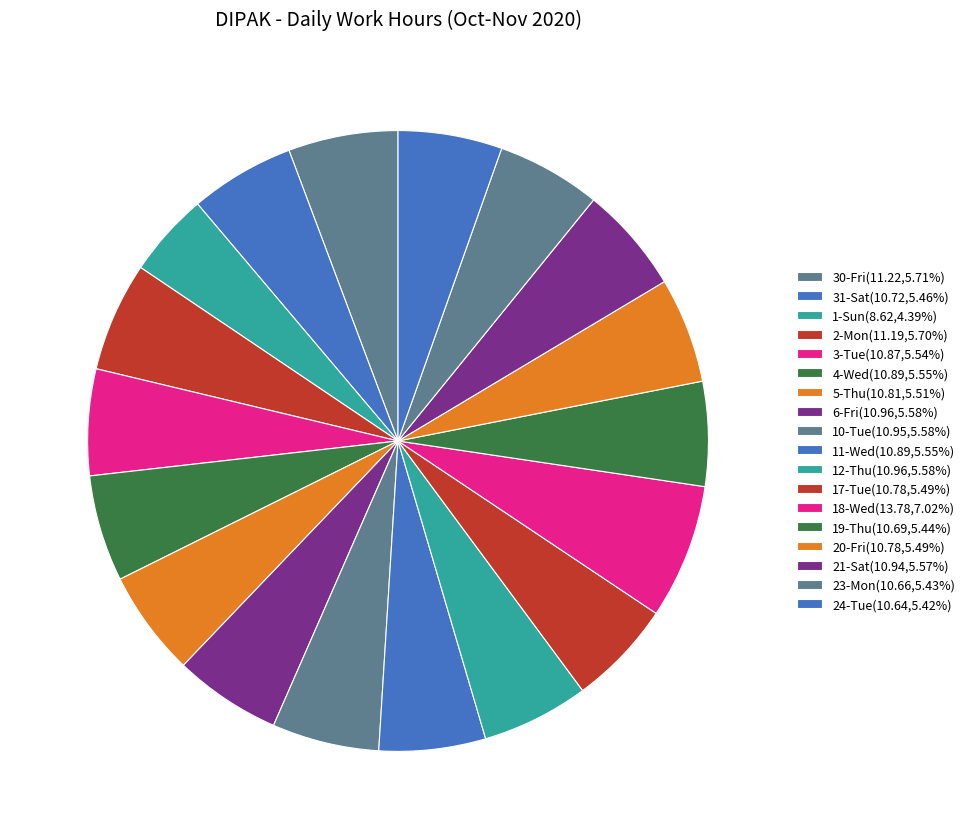

Rank the categories by value from highest to lowest.

18-Wed, 30-Fri, 2-Mon, 6-Fri, 12-Thu, 10-Tue, 21-Sat, 4-Wed, 11-Wed, 3-Tue, 5-Thu, 17-Tue, 20-Fri, 31-Sat, 19-Thu, 23-Mon, 24-Tue, 1-Sun